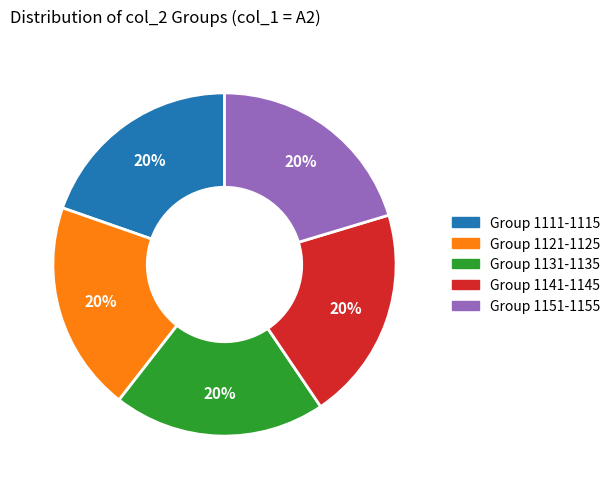

Is there a majority slice in this chart?

No